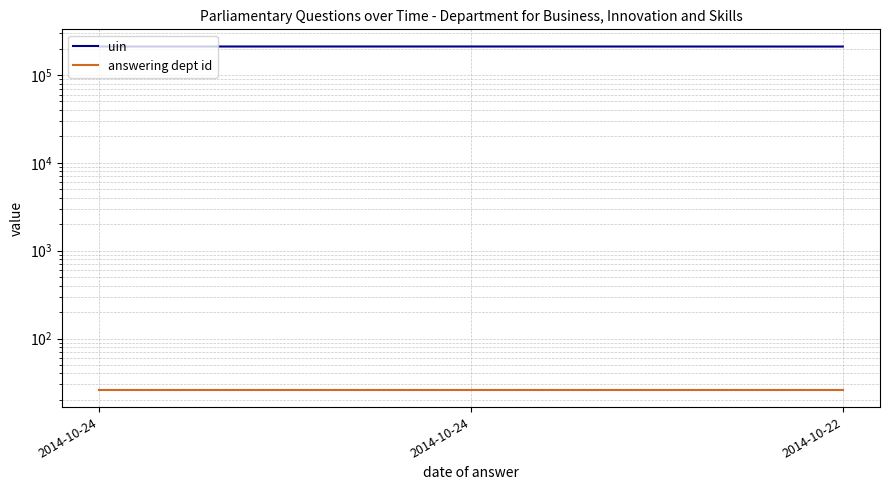

What is the lowest value of the uin series?

211004